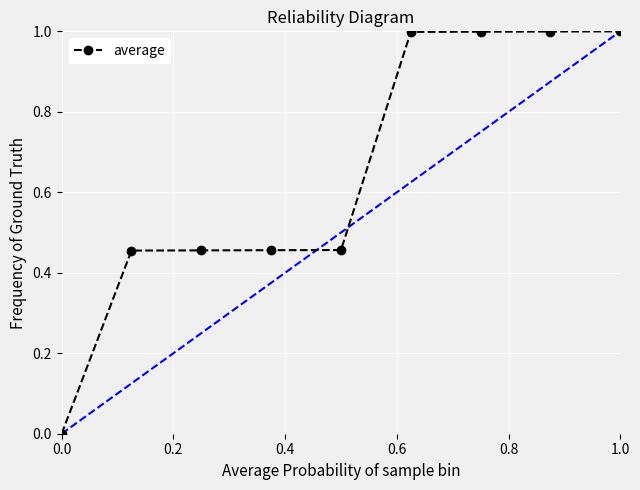

What is the value of the 8th point from the left?

1.0